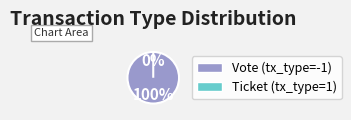

Is it true that Vote is 99% of the pie?

False